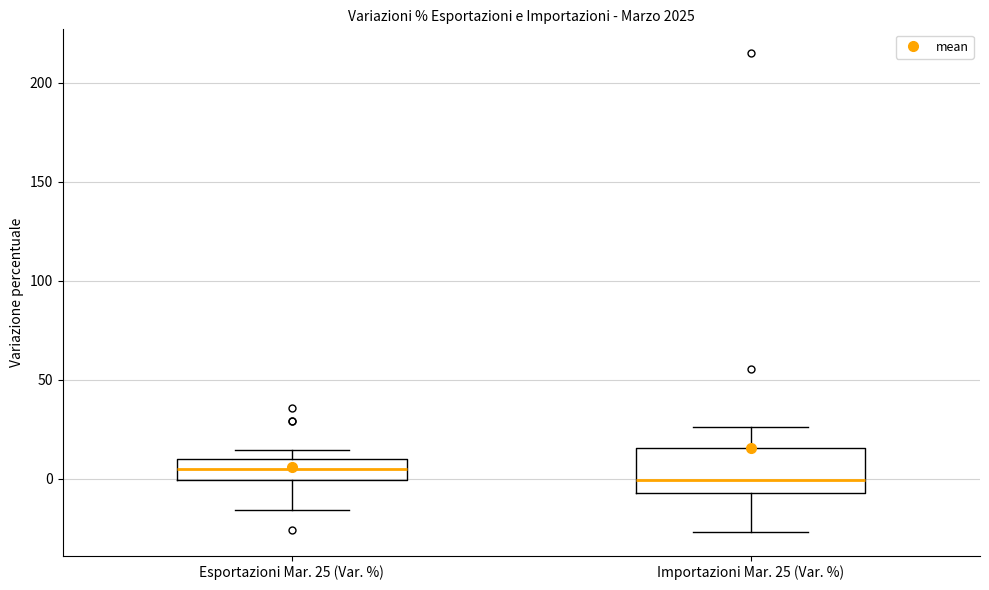

Where does the lower whisker of the box for Importazioni Mar. 25 (Var. %) end on the y-axis? The values are not printed on the chart, so give them approximately, as read against the axis.

-25